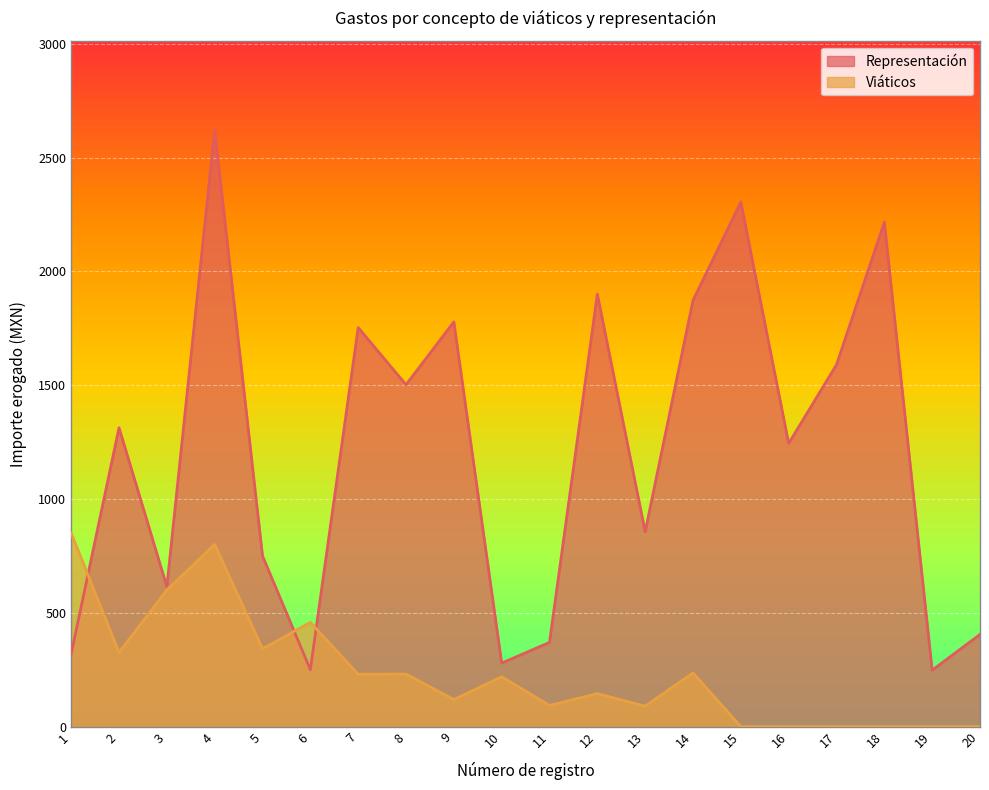

What is the total value across all series at 4?

3420.0